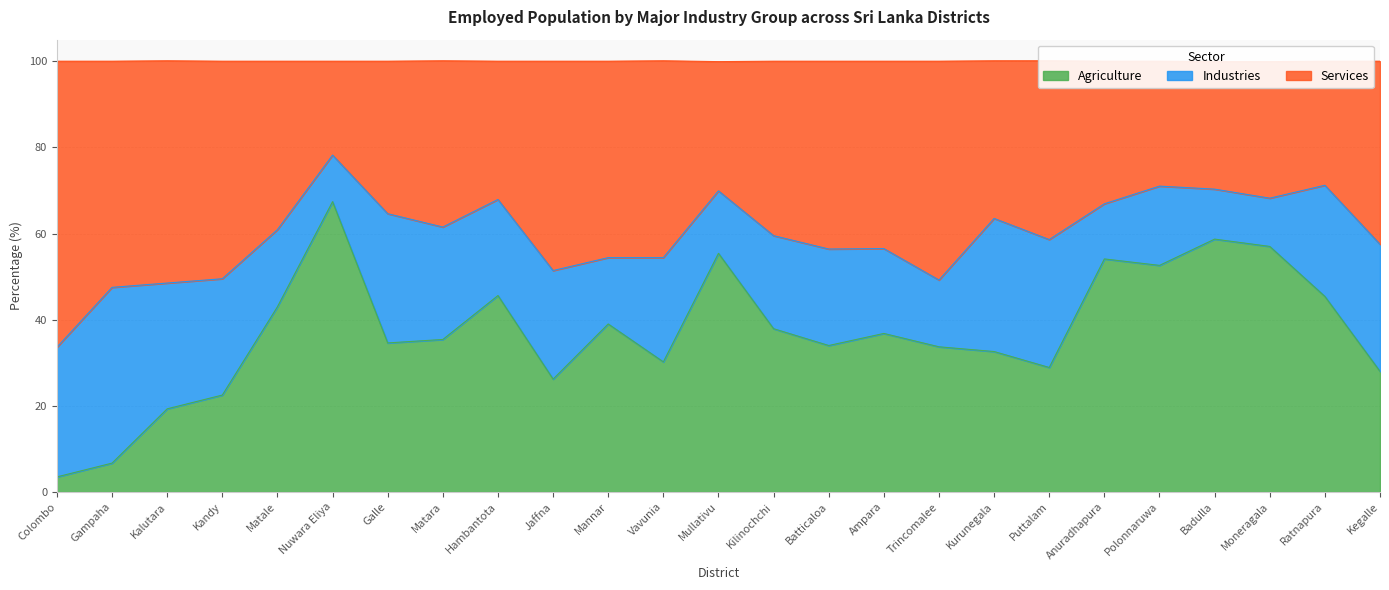

What is the approximate value of Agriculture at Matara?

35.4